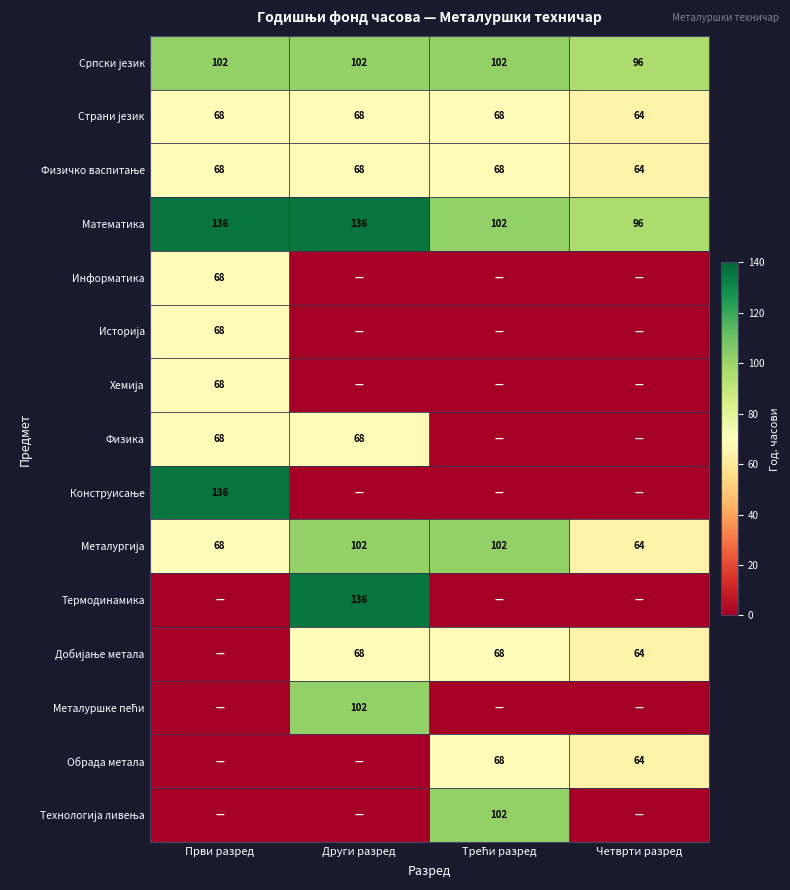

The Термодинамика series shows 208 at Други разред. True or false?

False